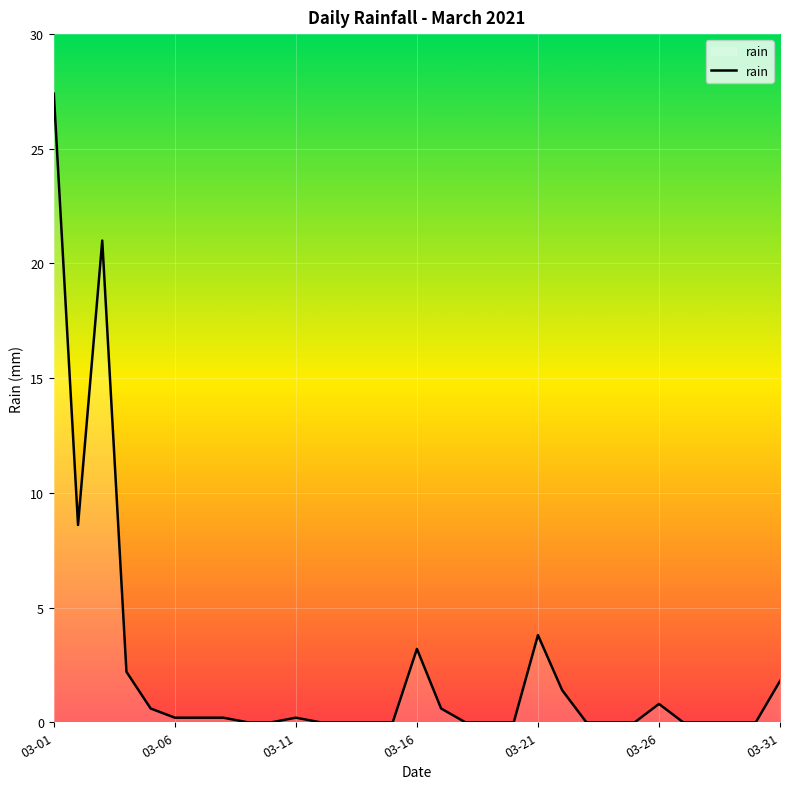

What is the maximum value shown in the chart?

27.4